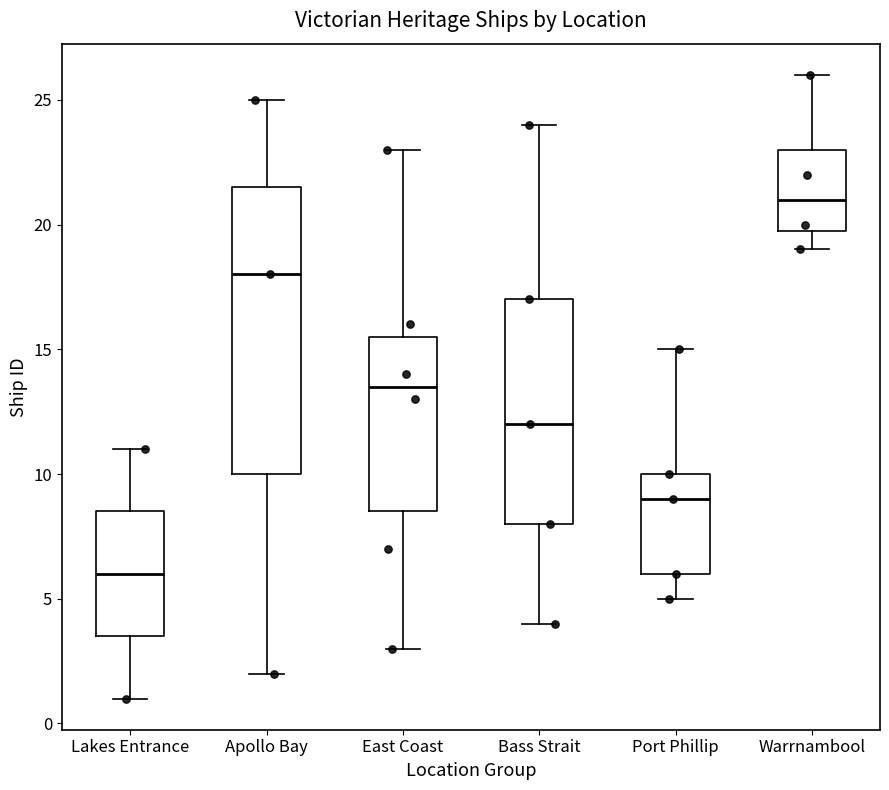

Where is the lower edge of the box for Apollo Bay on the y-axis? The values are not printed on the chart, so give them approximately, as read against the axis.

10.0